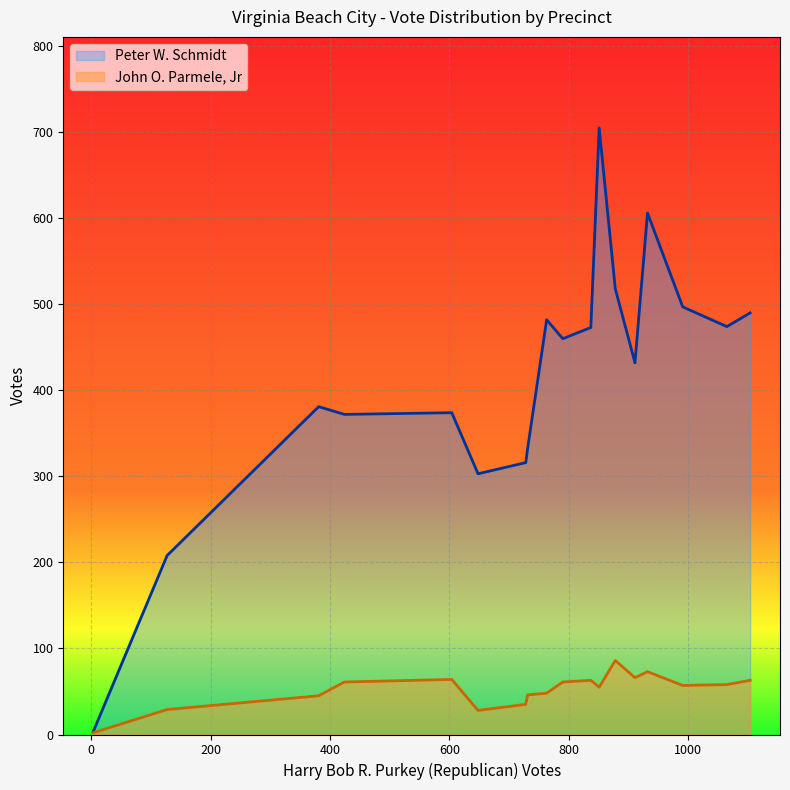

How many lines are shown in the chart?

2